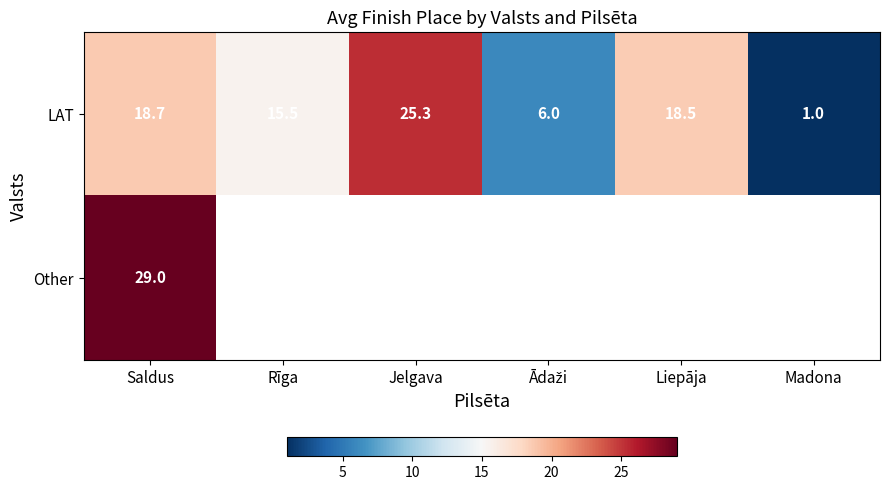

The LAT series shows 15.3 at Jelgava. True or false?

False